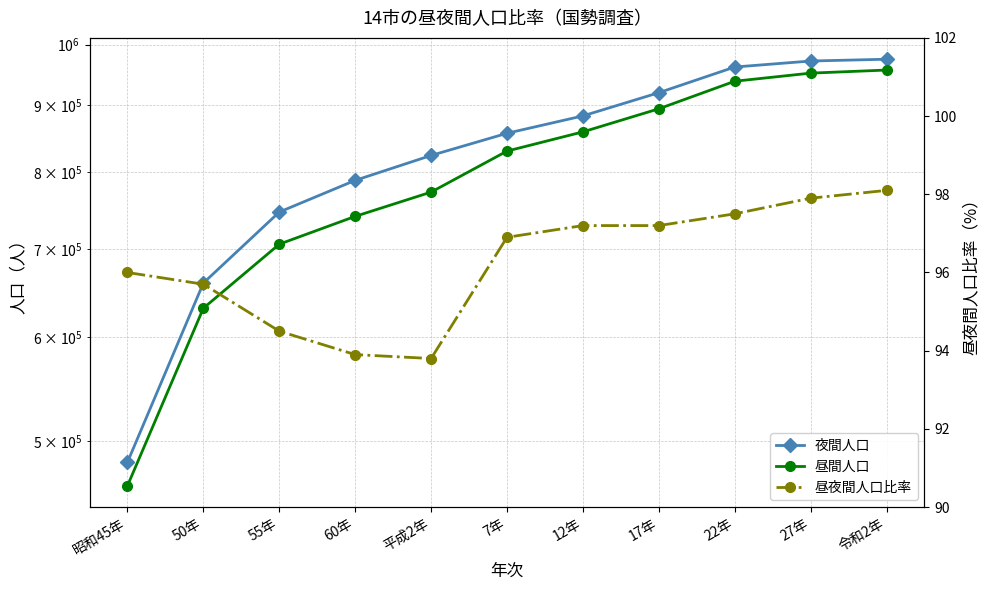

What are all the series names shown in the legend?

夜間人口, 昼間人口, 昼夜間人口比率